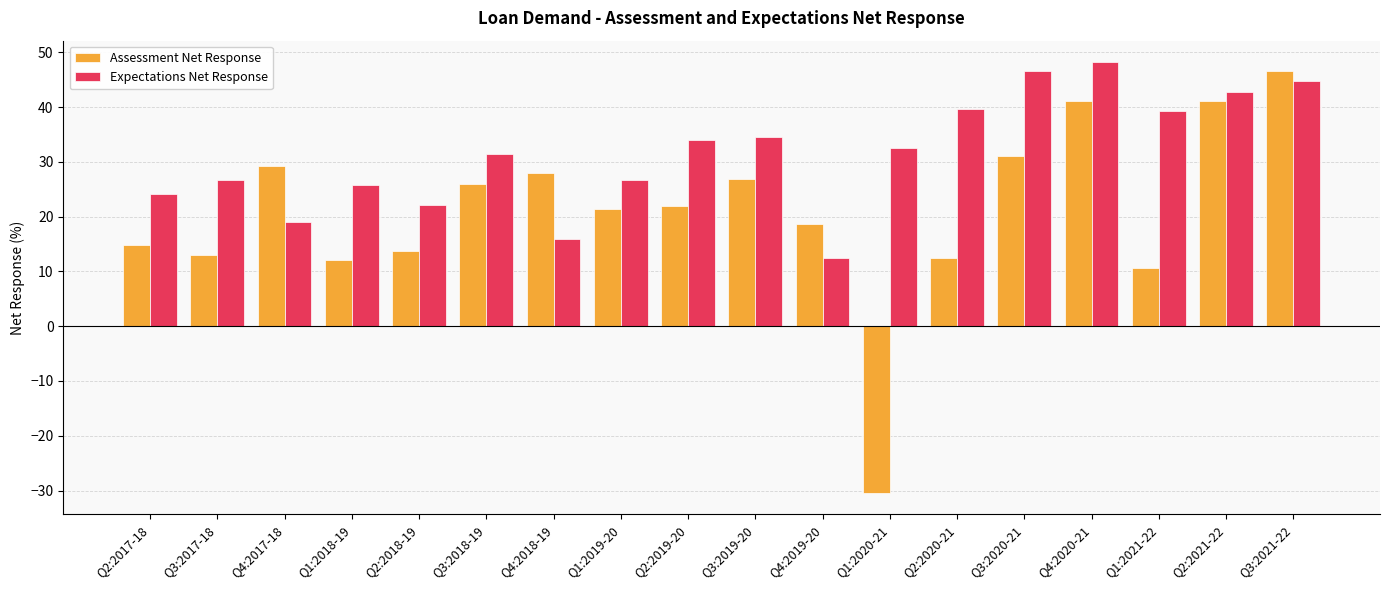

The Assessment Net Response series shows 16.3 at Q1:2021-22. True or false?

False